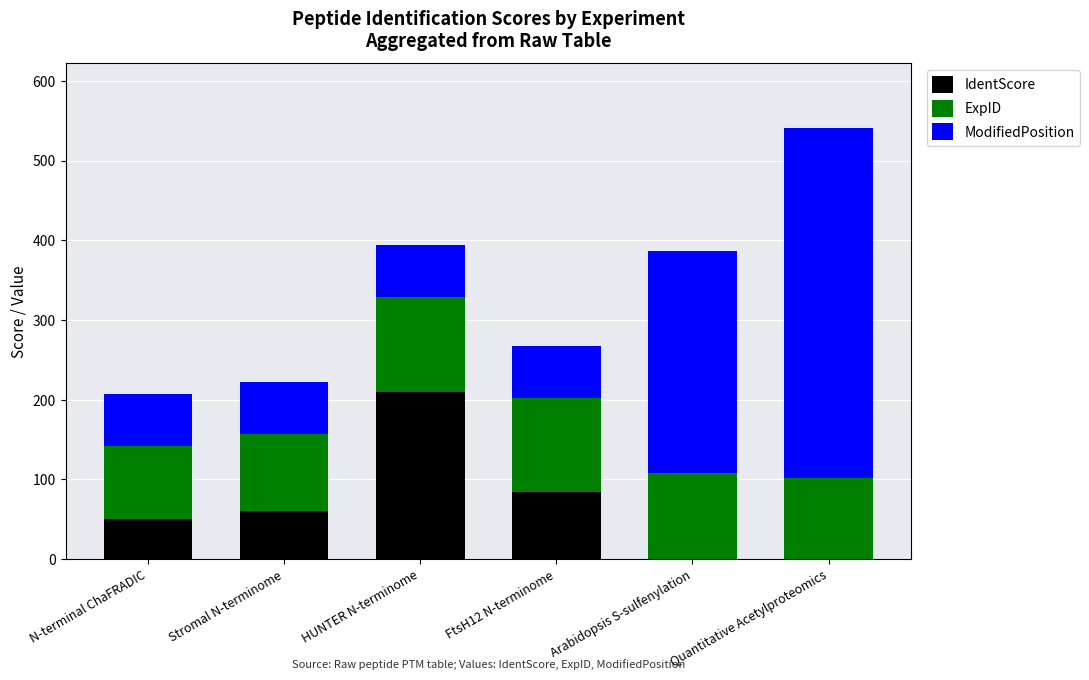

At which label does IdentScore reach its peak?

HUNTER N-terminome